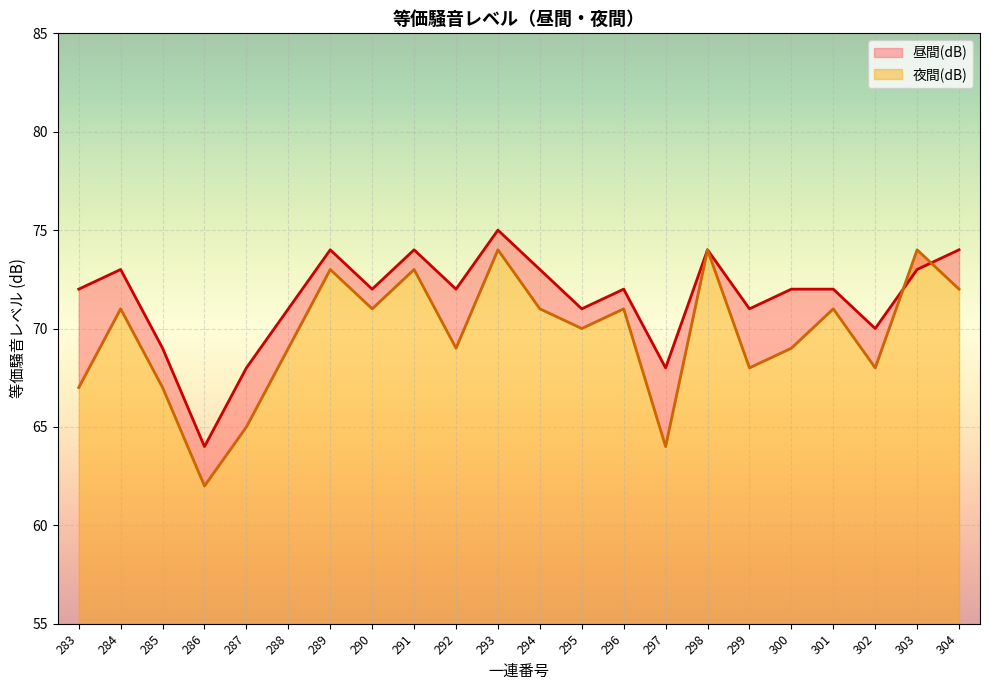

How many data points in 夜間(dB) are less than 71?

11